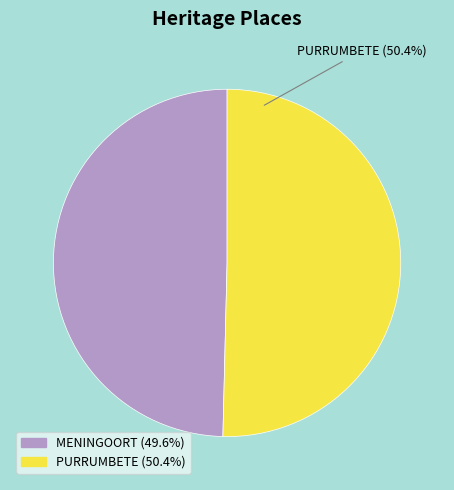

Rank the categories by value from highest to lowest.

PURRUMBETE, MENINGOORT